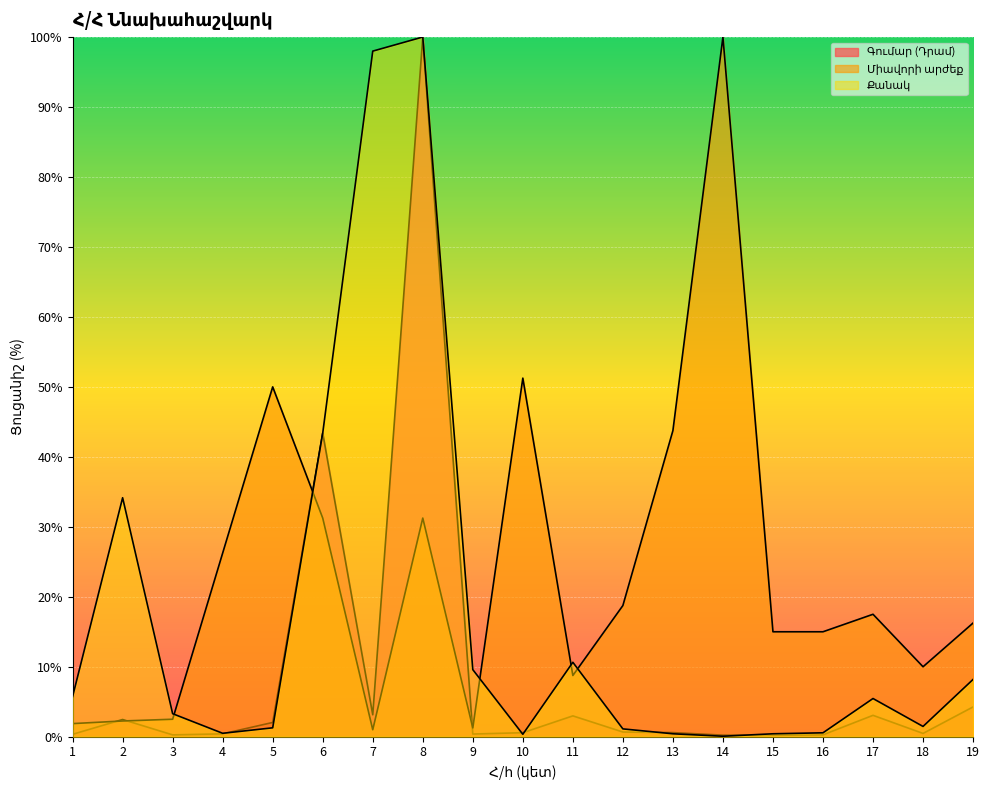

Does the chart display data point markers on the line(s)?

No